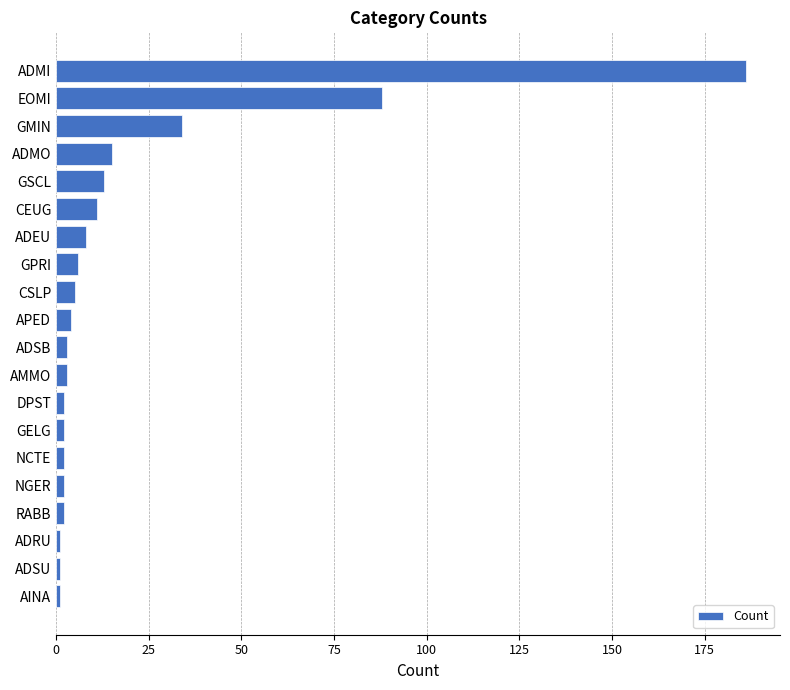

Which category has the highest value across all series?

ADMI